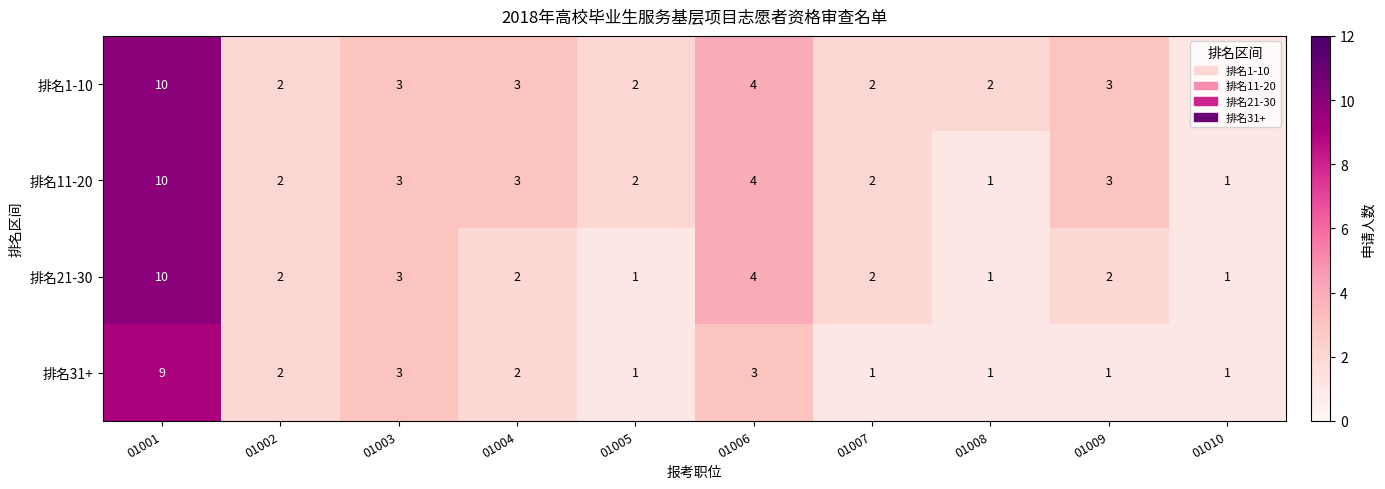

True or false: 排名21-30 has a value of 1 at 01009.

False